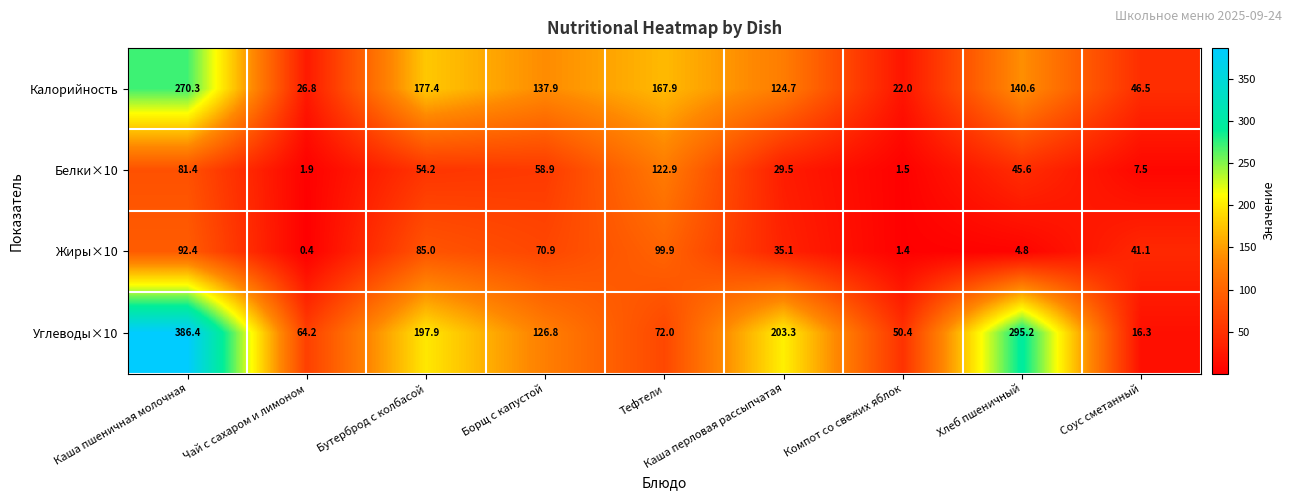

Count the number of categories in the chart.

9